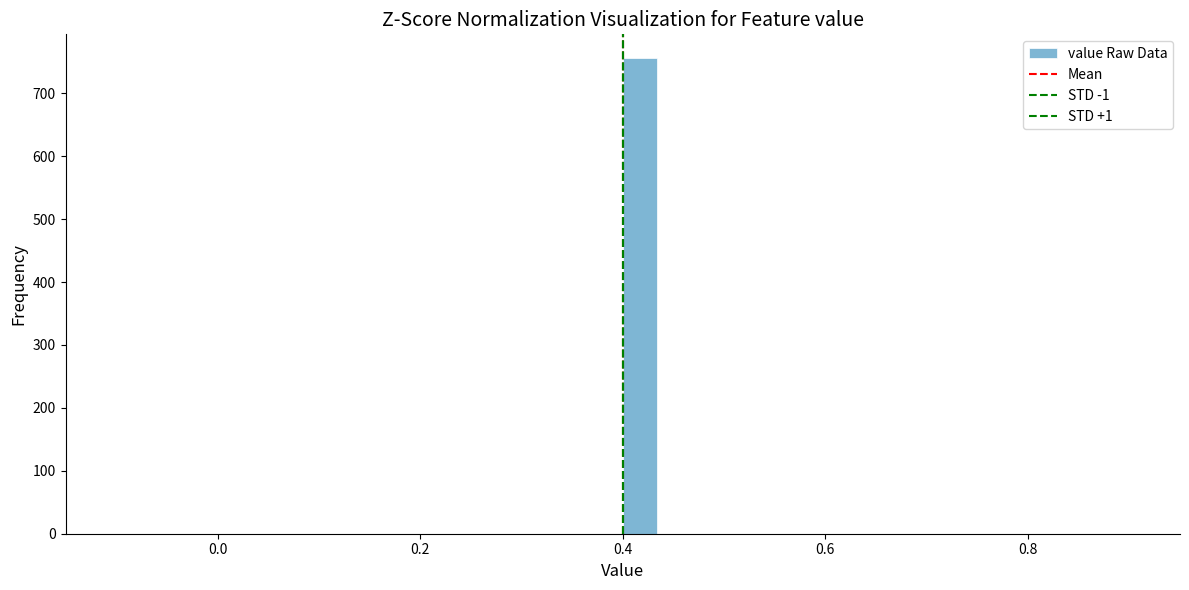

Around what value on the x-axis is the tallest bar? Give the approximate position of its centre, as read against the axis.

0.42